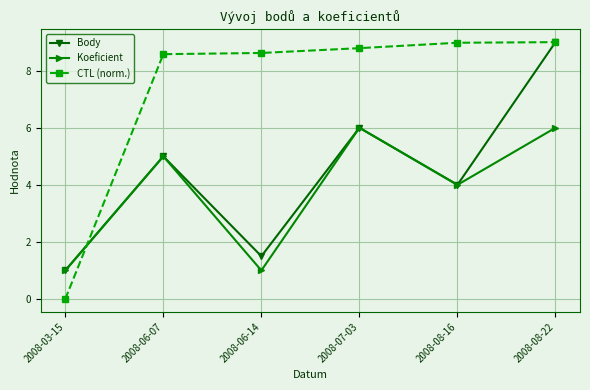

Reading left to right, extract all data points from this chart.

Body: 1.0	5.0	1.5	6.0	4.0	9.0
Koeficient: 1.0	5.0	1.0	6.0	4.0	6.0
CTL (norm.): 0.0	8.6	8.6	8.8	9.0	9.0